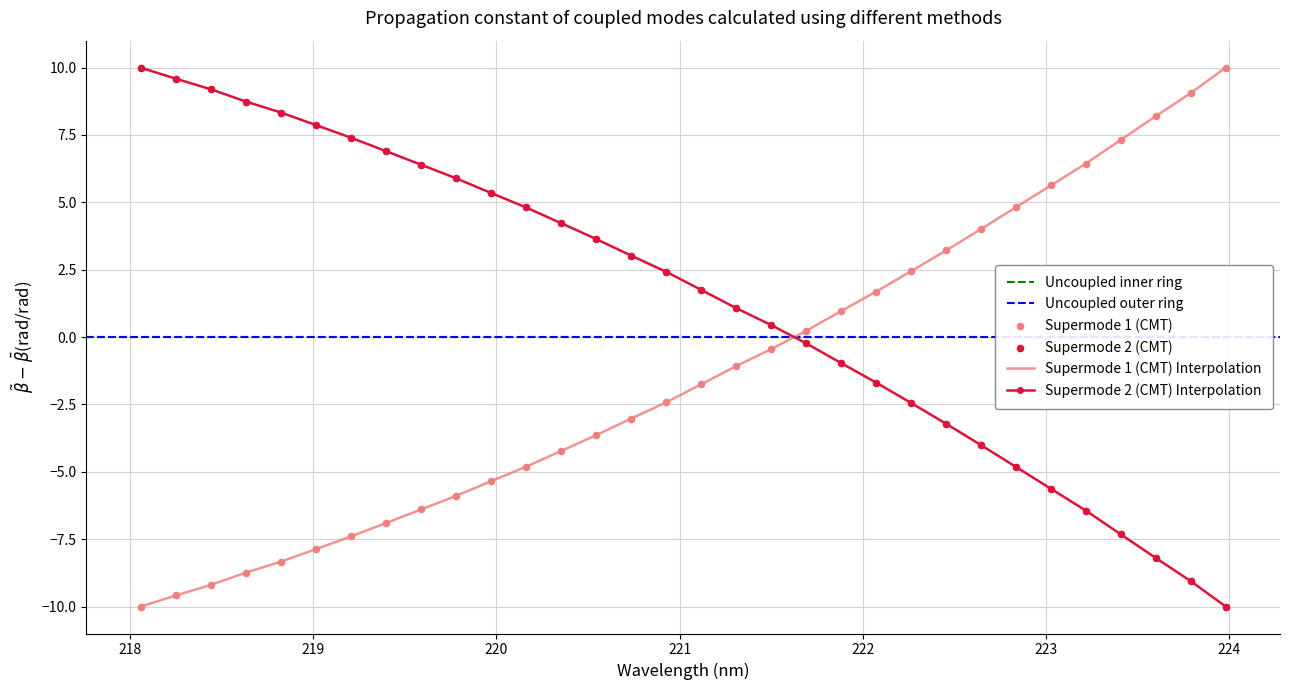

What is the highest value of the Supermode 1 (CMT) Interpolation series?

10.0